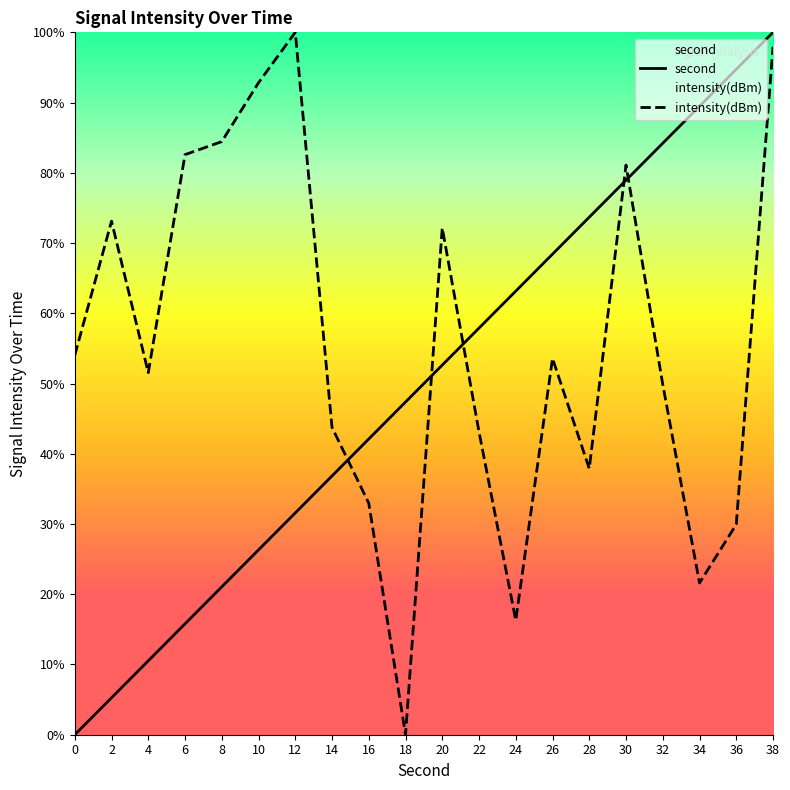

Where is the first local minimum for intensity?

4